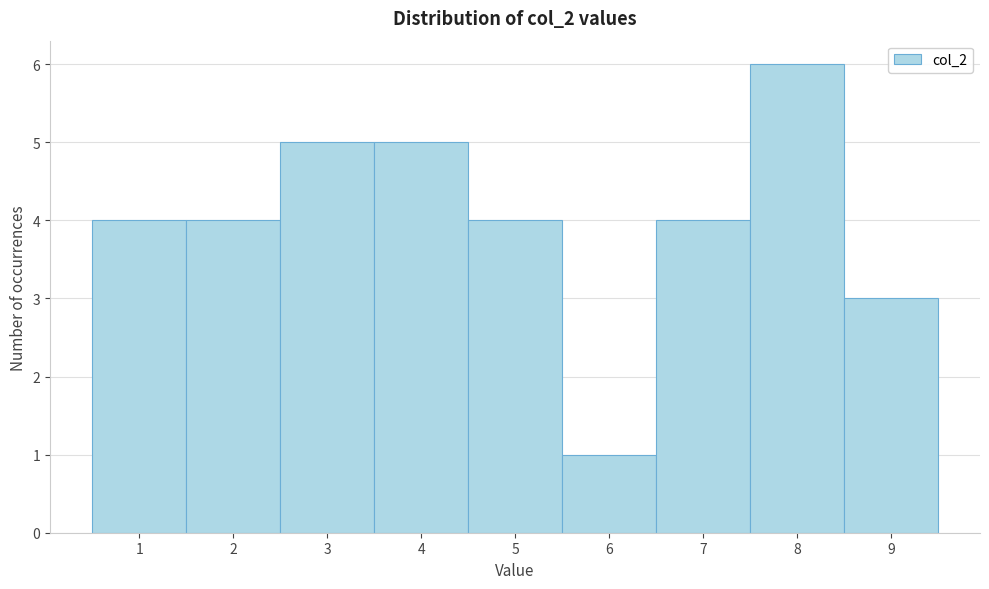

Over which range of the x-axis is the bar tallest?

7.5 to 8.5